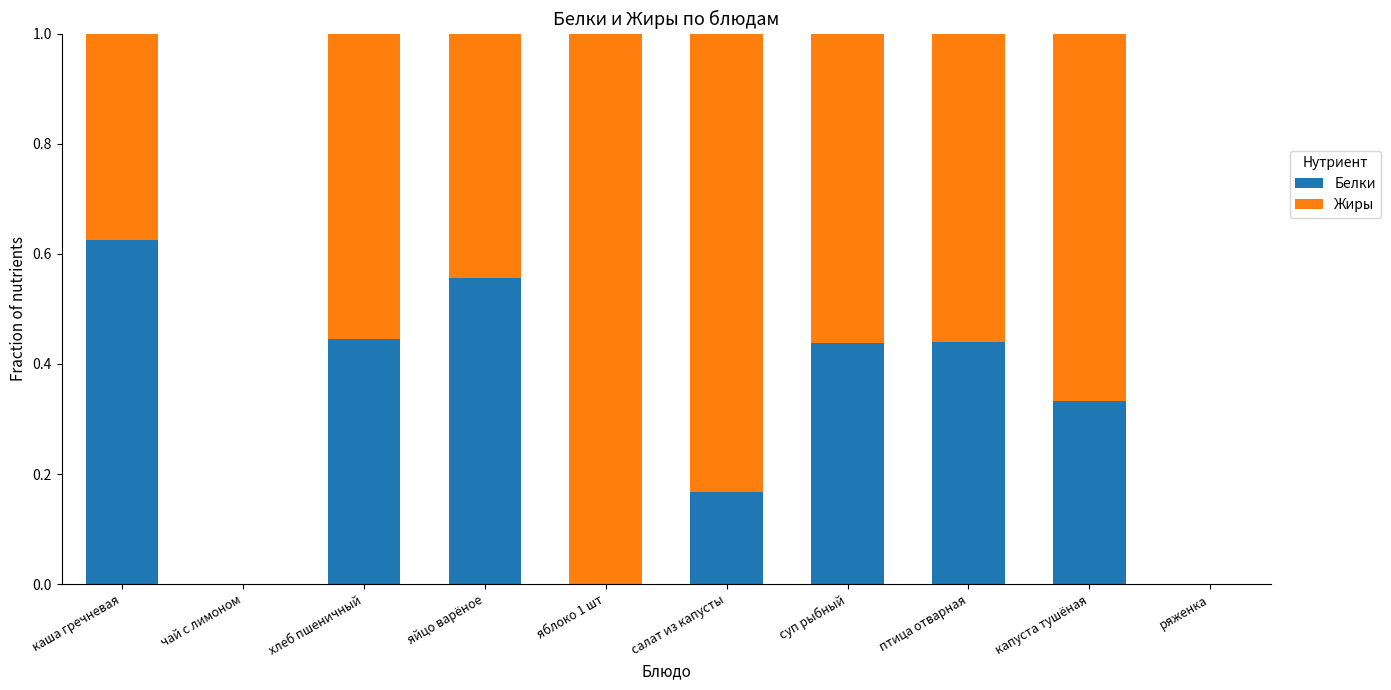

Are the bars horizontal?

No